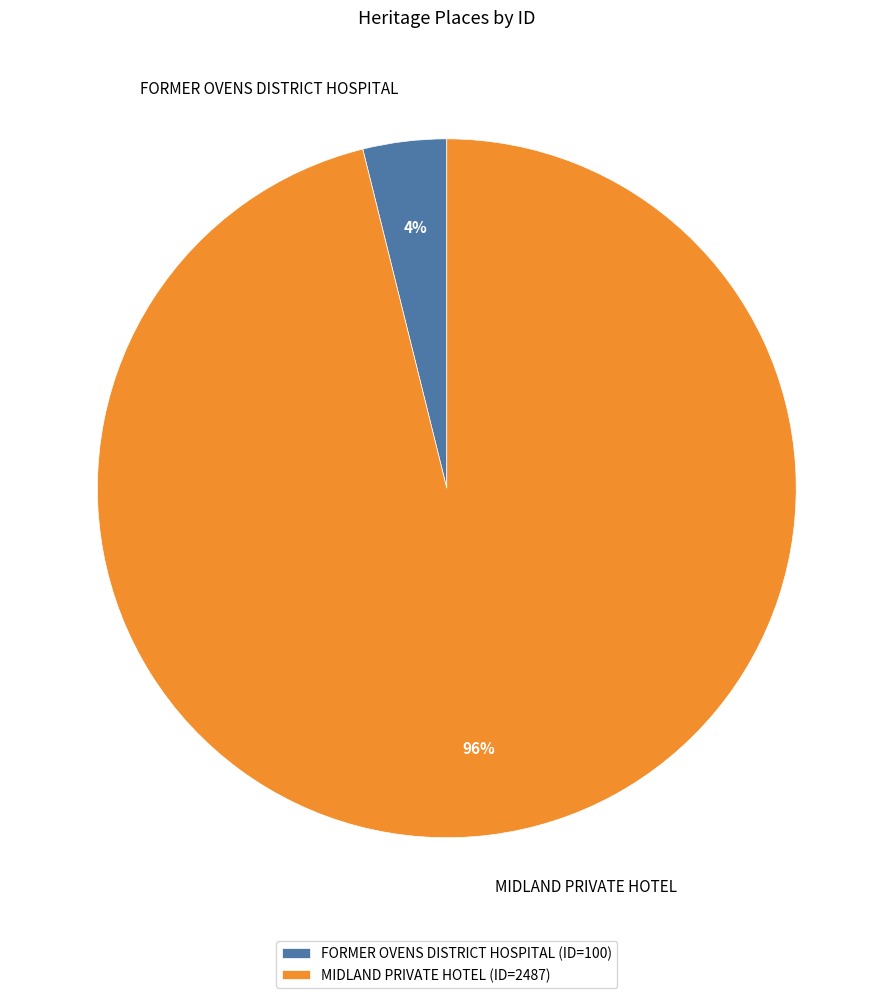

What is the largest slice in the pie chart?

MIDLAND PRIVATE HOTEL